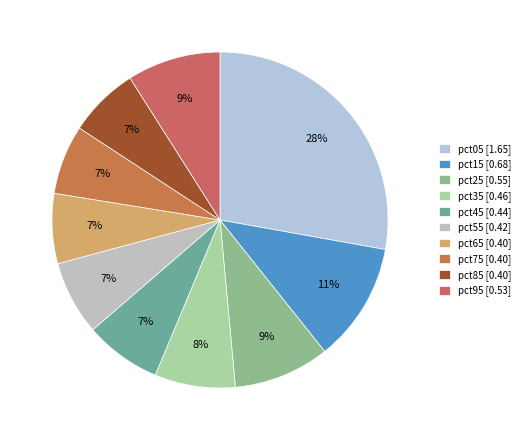

What percentage is the pct05 slice, to the nearest percent?

28%